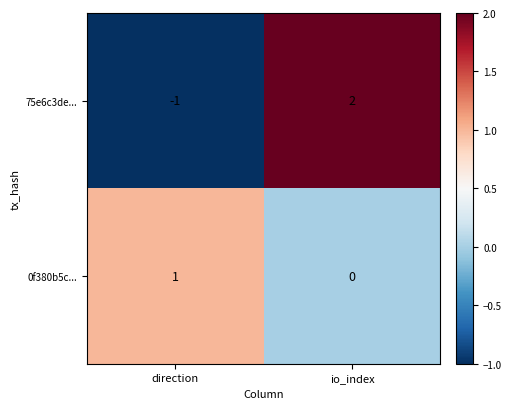

Reading right to left, transcribe all the data shown in this chart.

75e6c3de...: 2	-1
0f380b5c...: 0	1